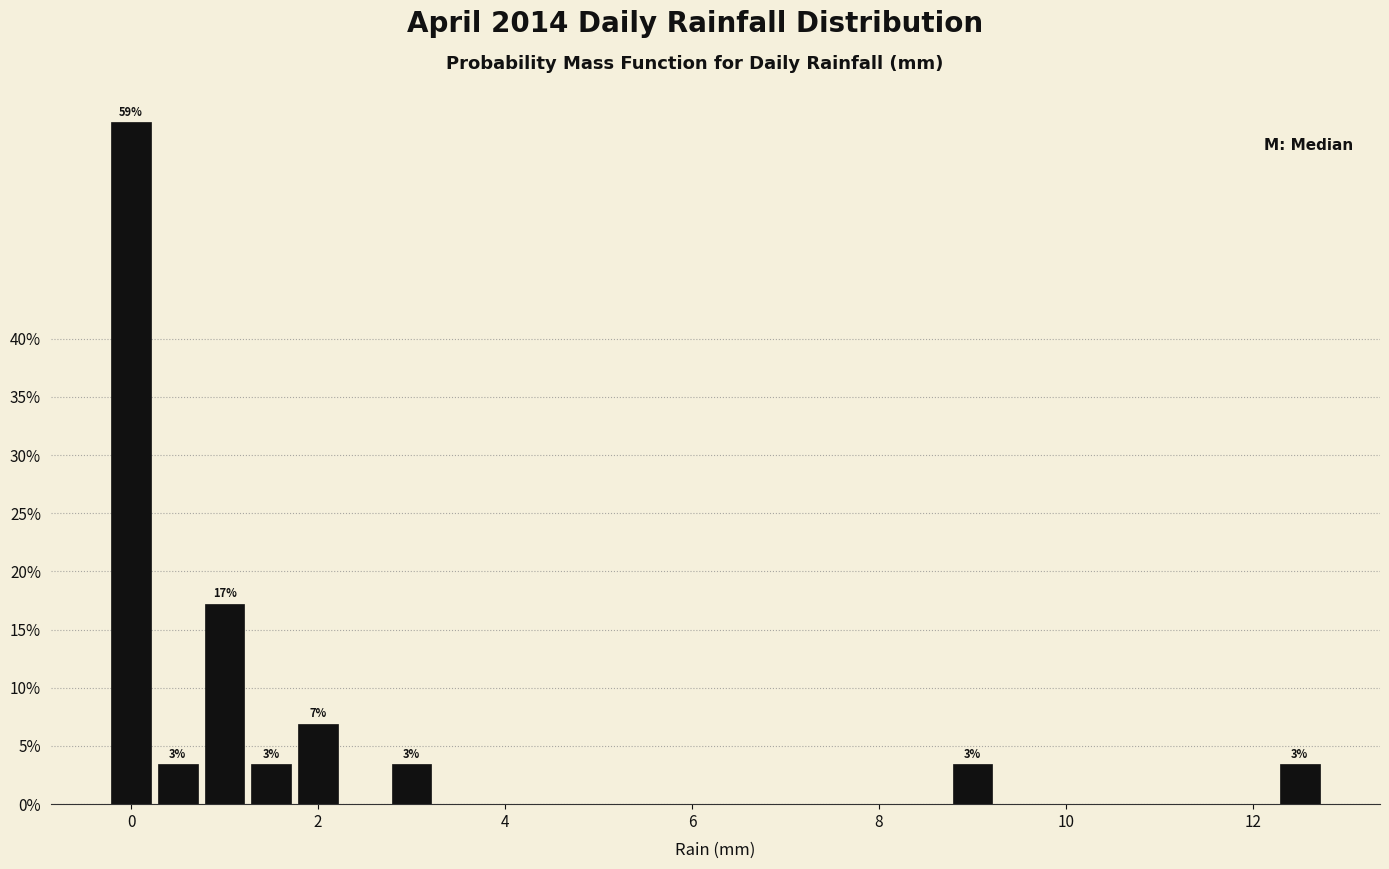

Read against the x-axis, roughly where is the centre of the tallest bar?

0.0